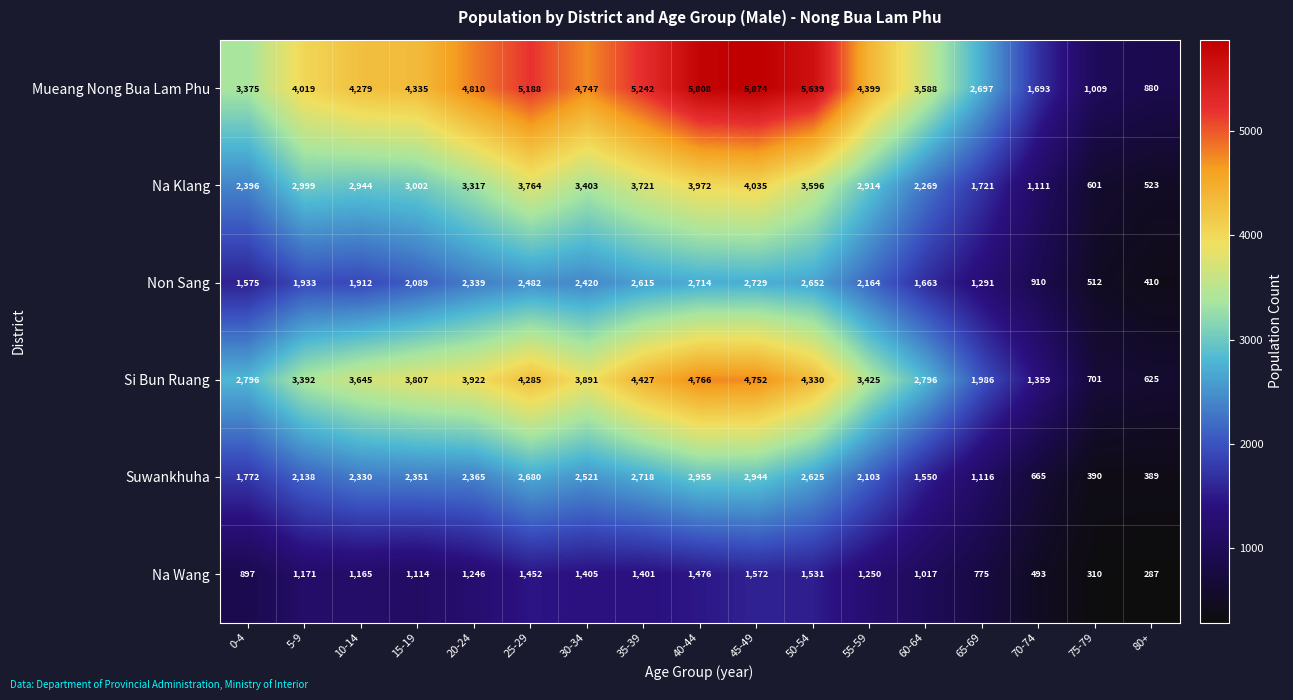

Is it true that Na Wang equals 1531 at 50-54?

True